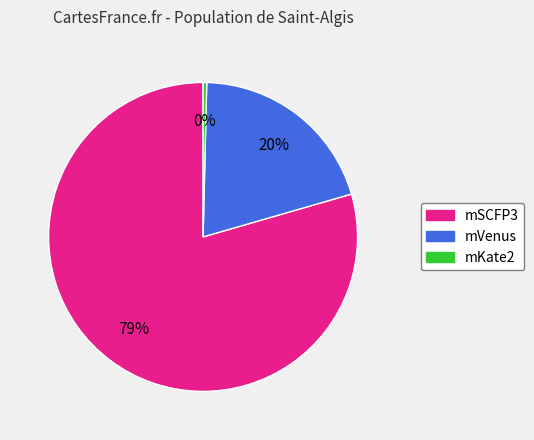

To the nearest percent, what is the combined percentage of mSCFP3 and mVenus?

100%